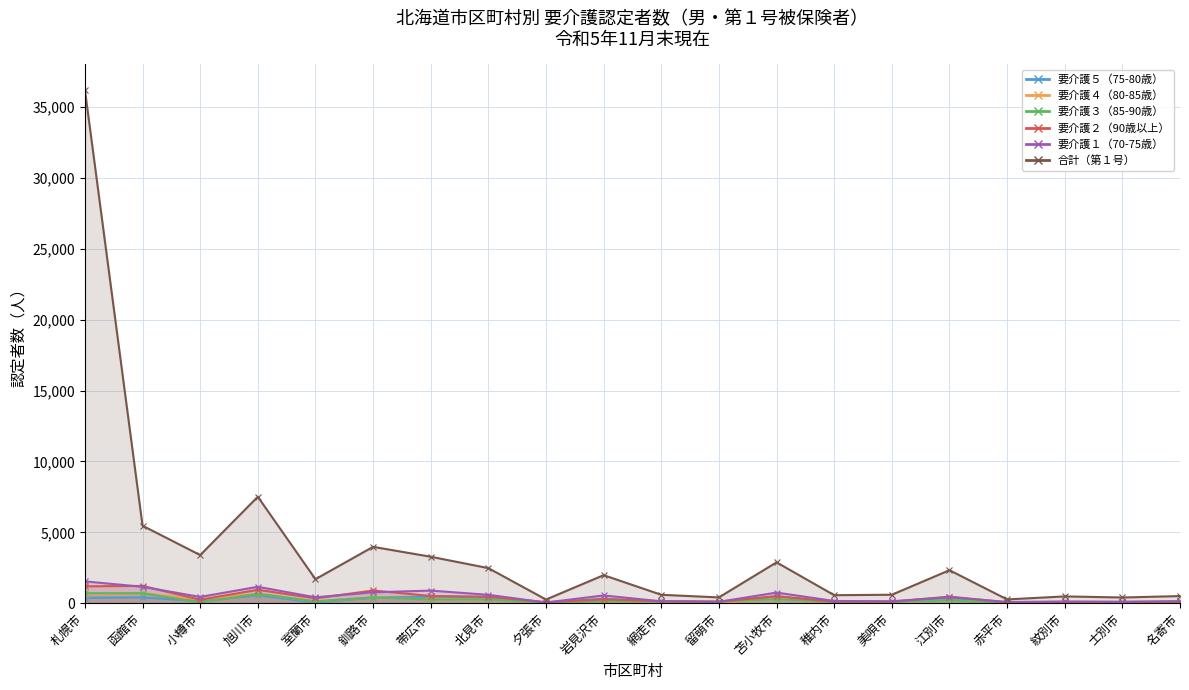

Does the chart display data point markers on the line(s)?

Yes